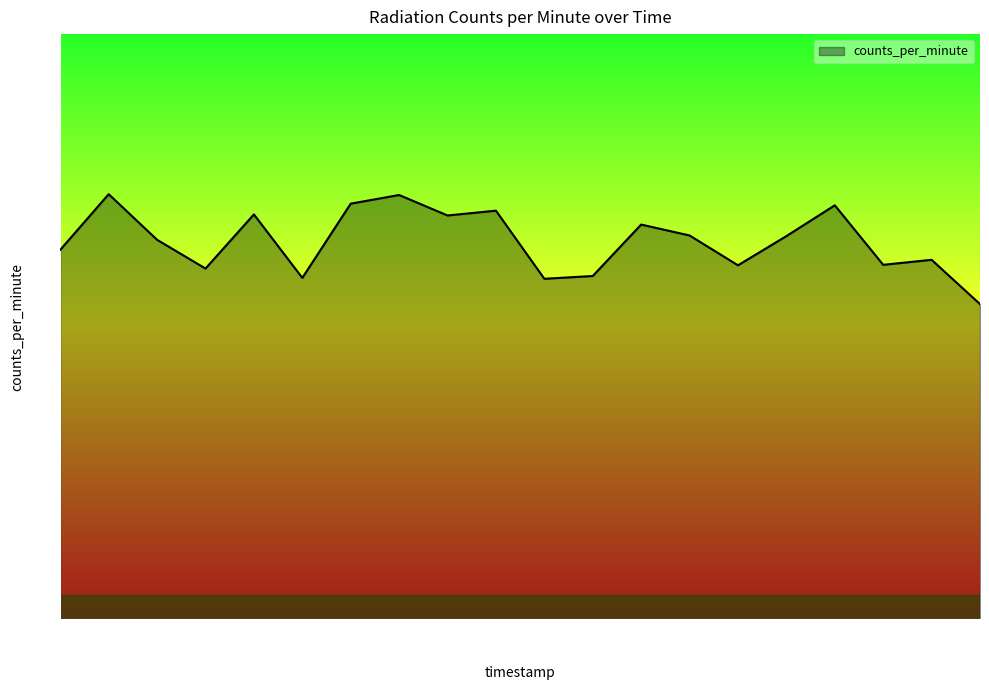

What is the difference between the maximum and minimum values?

22.5